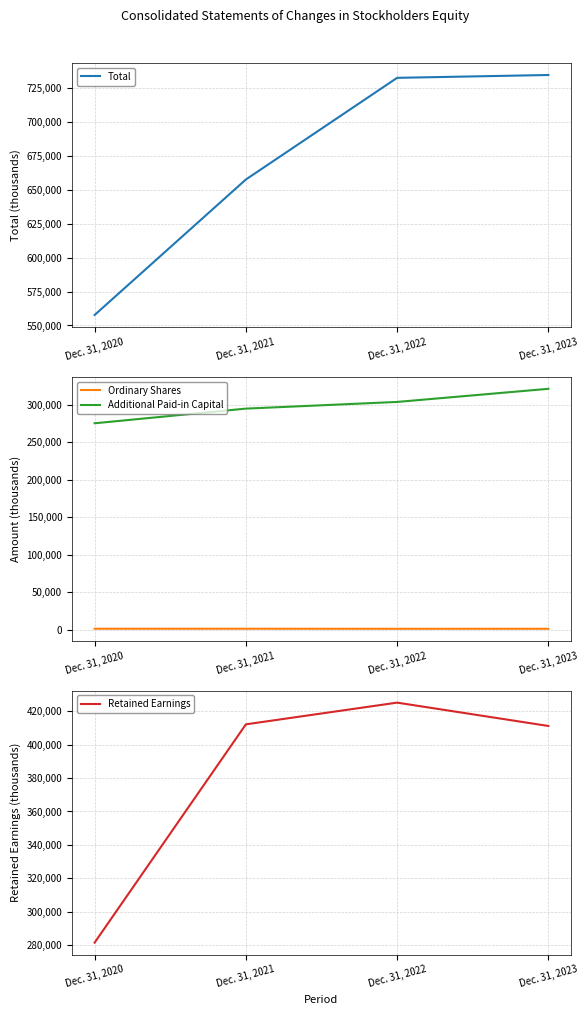

True or false: Retained Earnings and Ordinary Shares cross at least once.

False